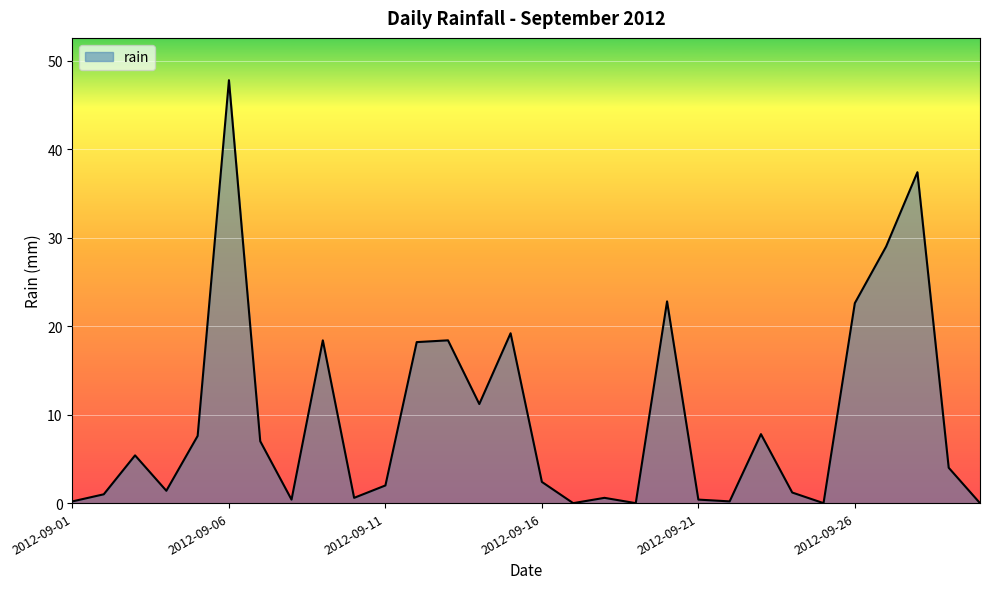

What is the difference between the maximum and minimum values?

47.8